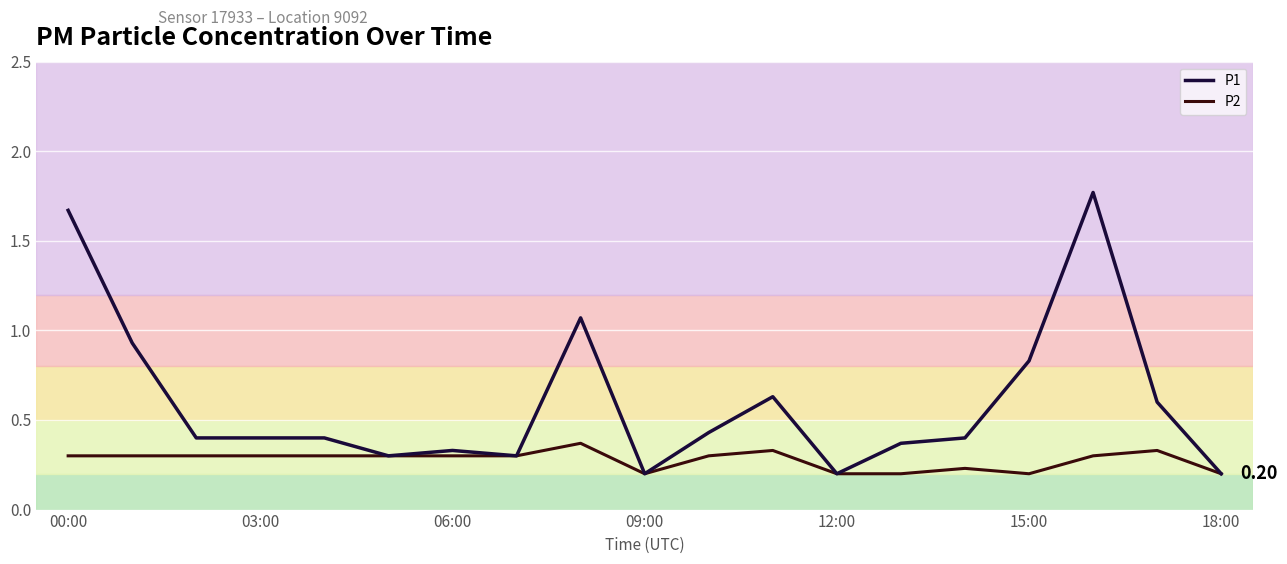

Which series has the largest range (max minus min)?

P1